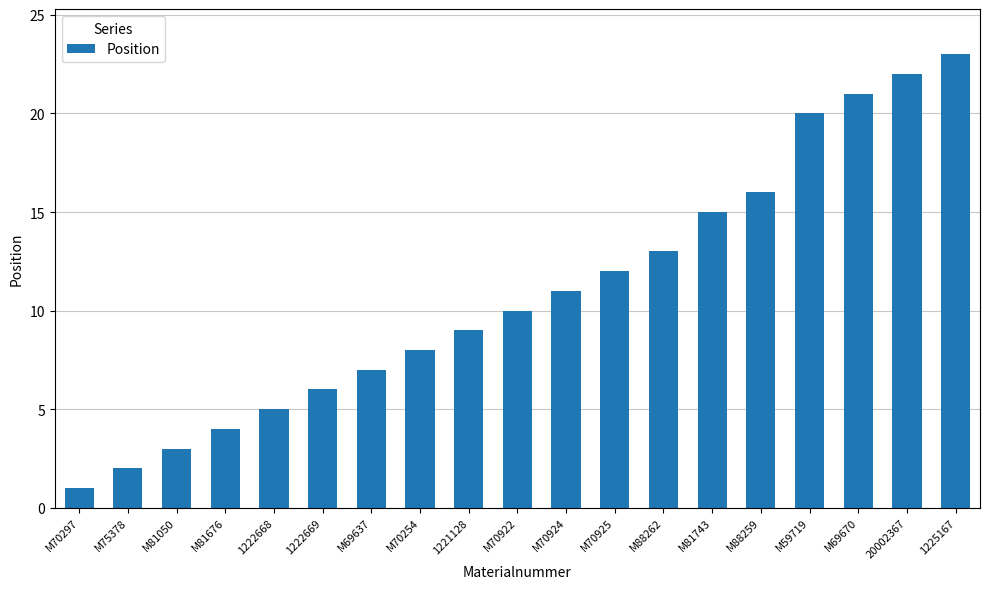

What is the value of the 16th bar from the left?

20